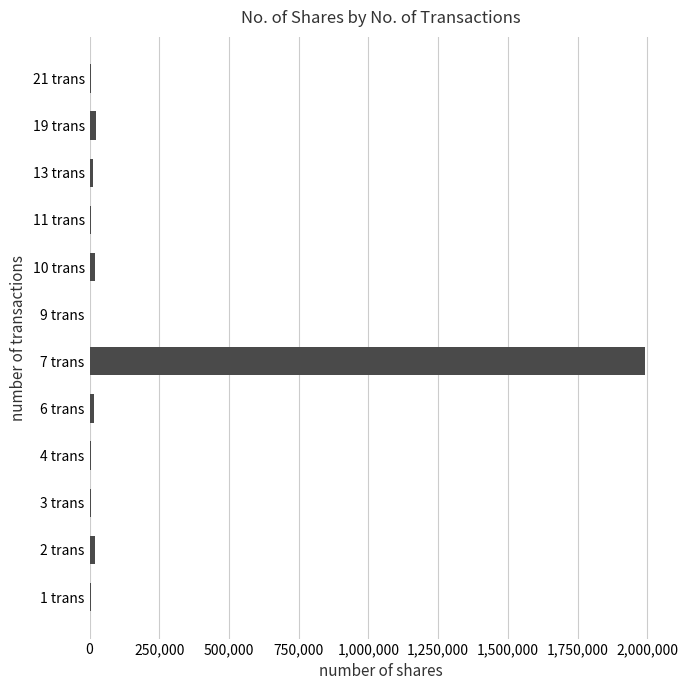

How many data points does each series have?

12